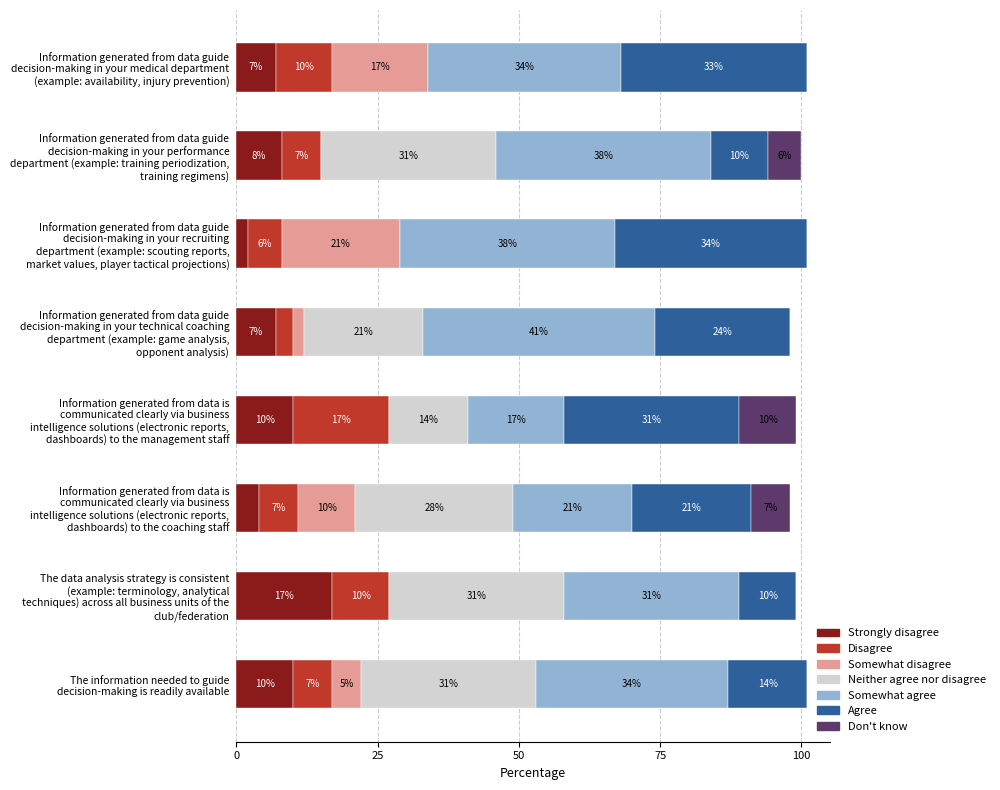

Count the number of data series in this chart.

7